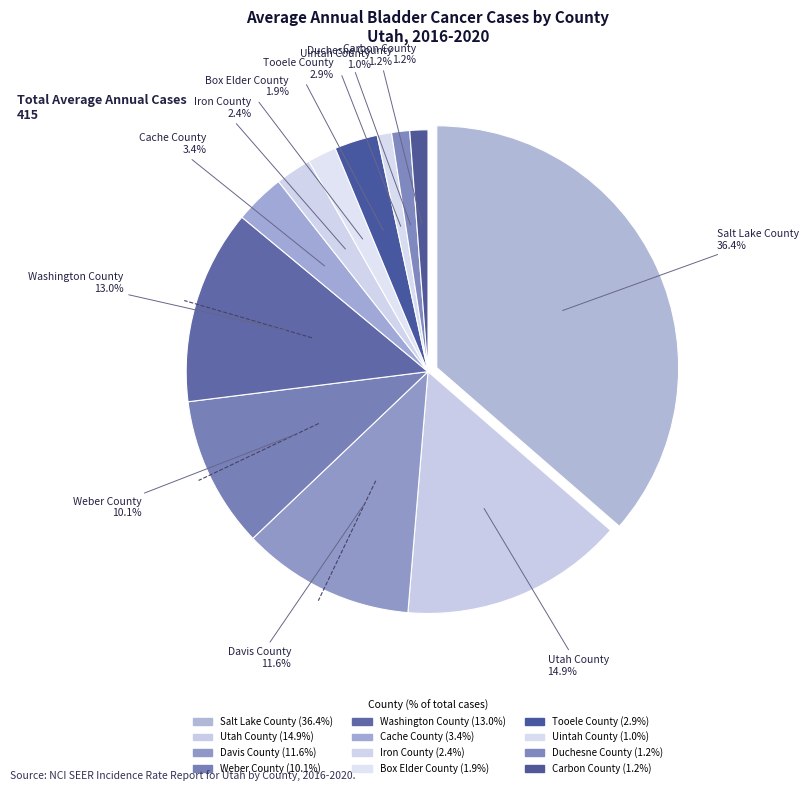

To the nearest percent, what percentage of the pie is Washington County?

13%